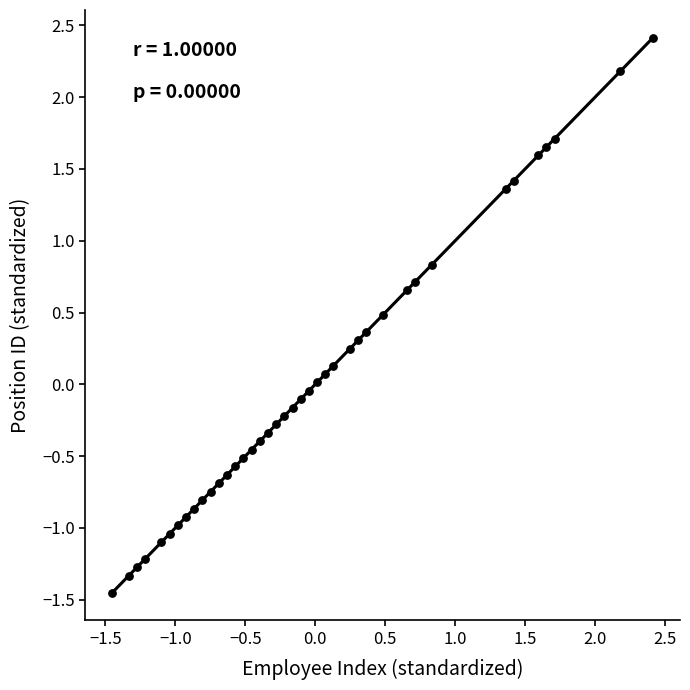

What is the range of X values (max minus min)?

3.9